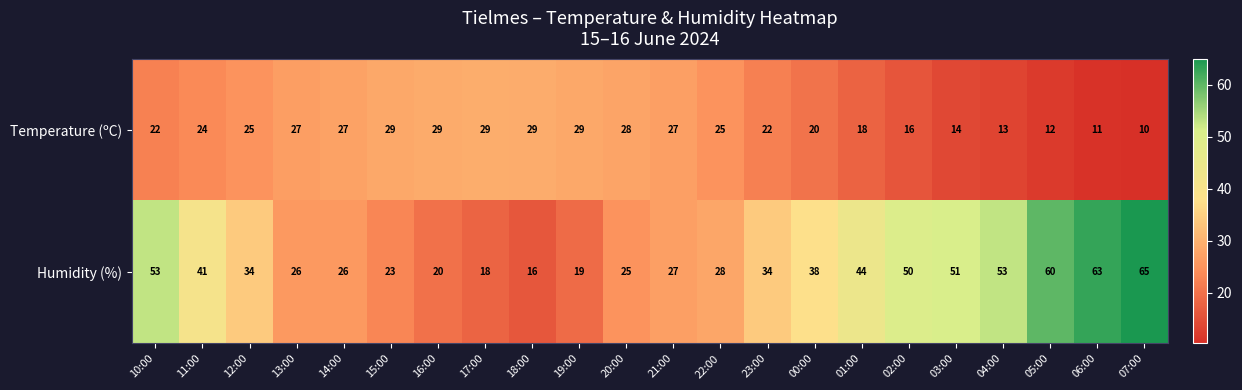

The Temperature (ºC) series shows 34 at 11:00. True or false?

False